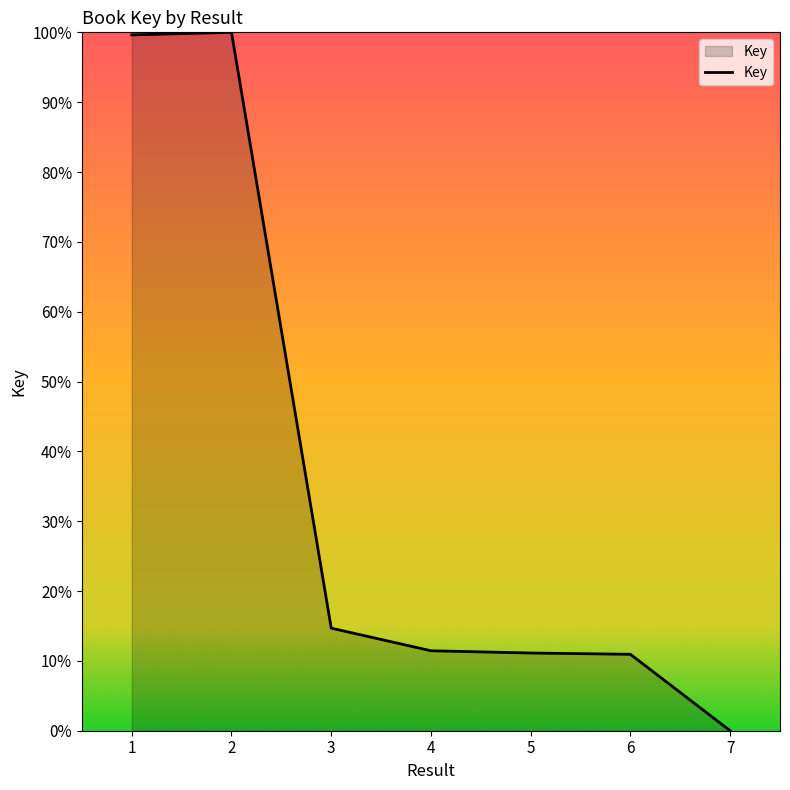

What is the difference between the values at 1 and 7?

99.6